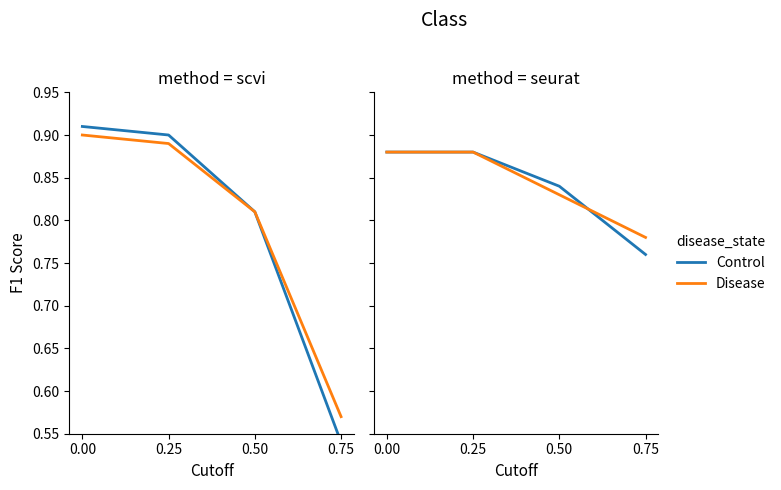

What is the maximum value shown in the chart?

0.9